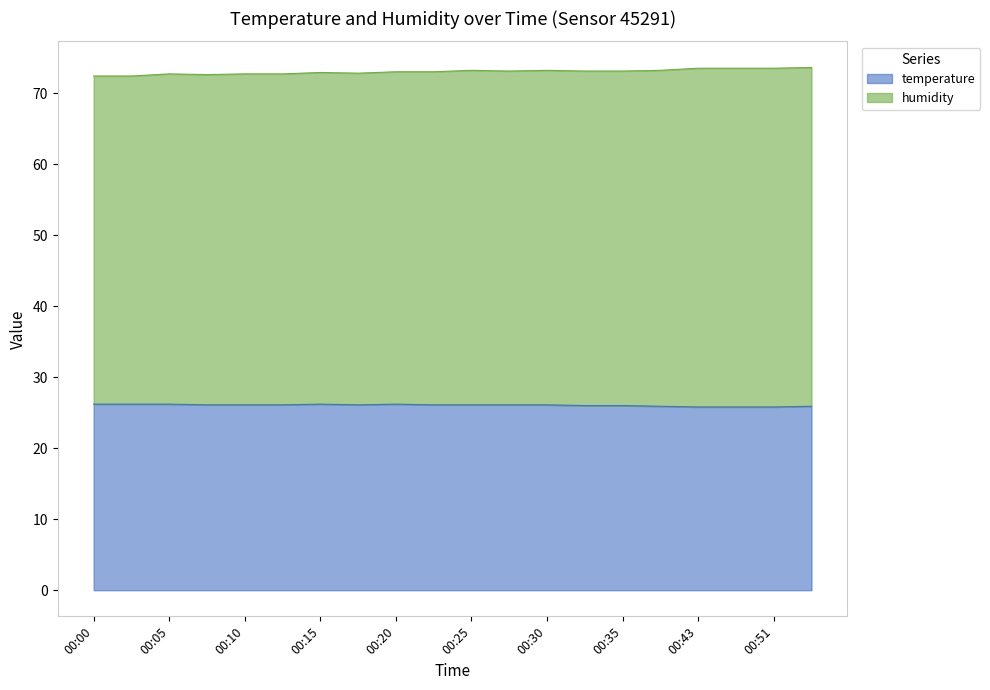

What is the difference between the humidity values at 00:46 and 00:54?

0.1